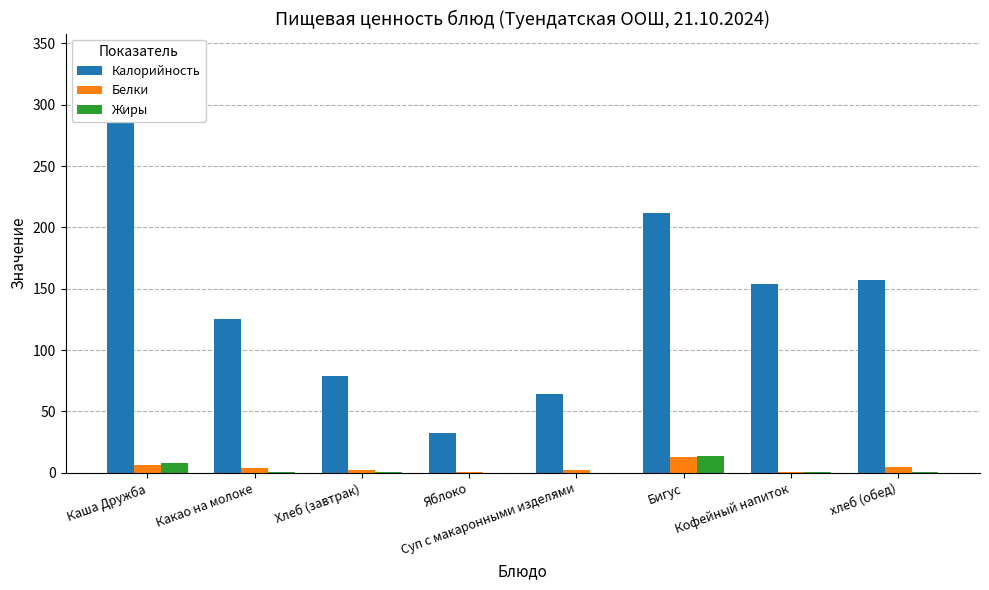

Which has a higher value, Каша Дружба or Суп с макаронными изделями?

Каша Дружба